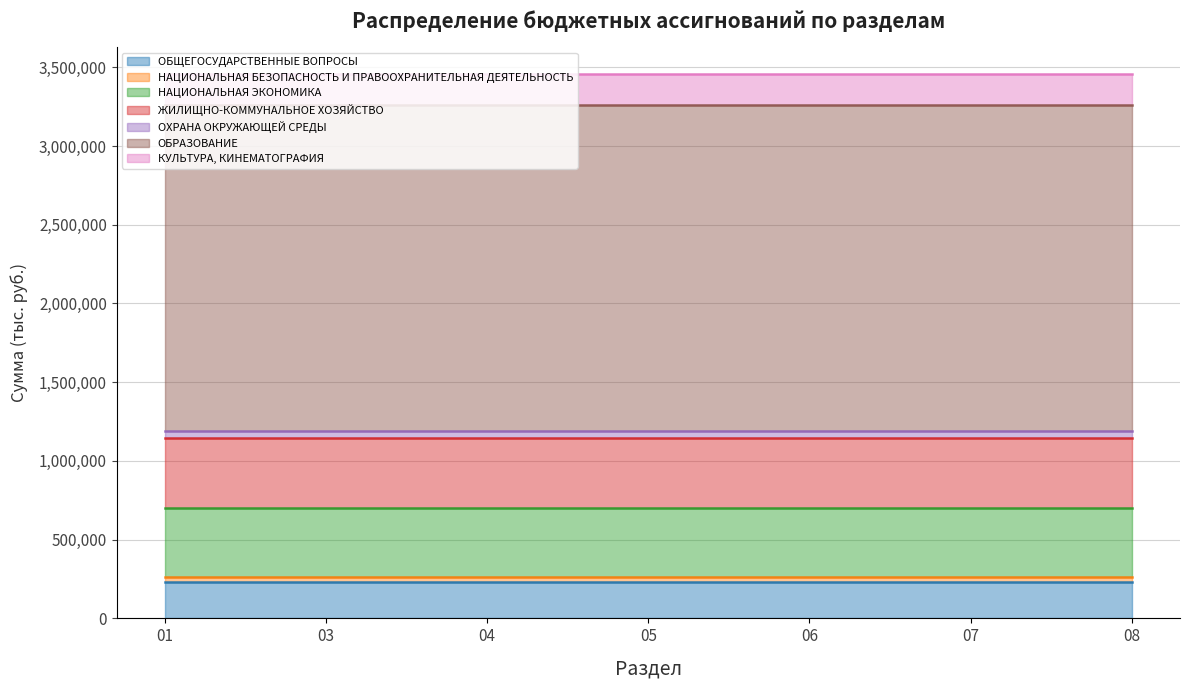

The value at КУЛЬТУРА, КИНЕМАТОГРАФИЯ is 301390.2. True or false?

False